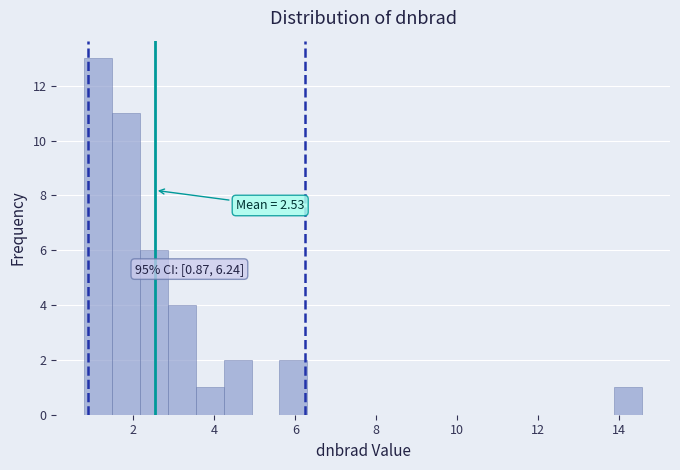

Read against the x-axis, roughly where is the centre of the tallest bar?

1.2